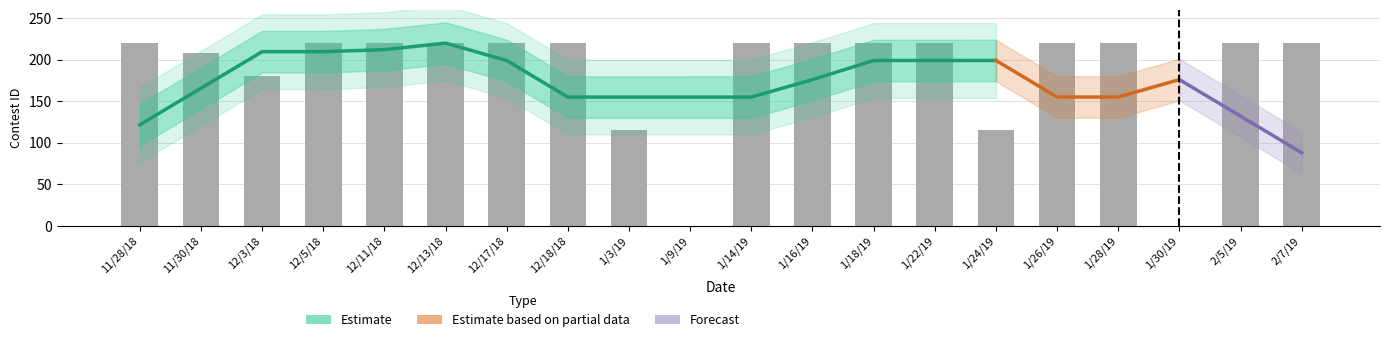

What is the sum of all values?

3697.8